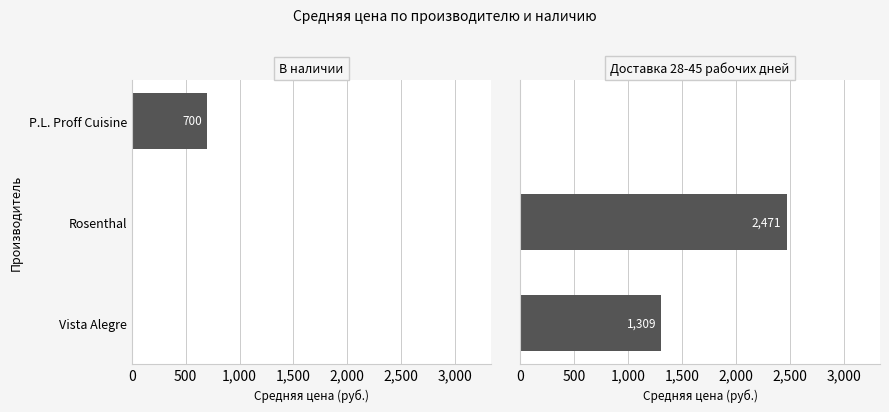

Which series has the largest range (max minus min)?

Доставка 28-45 рабочих дней